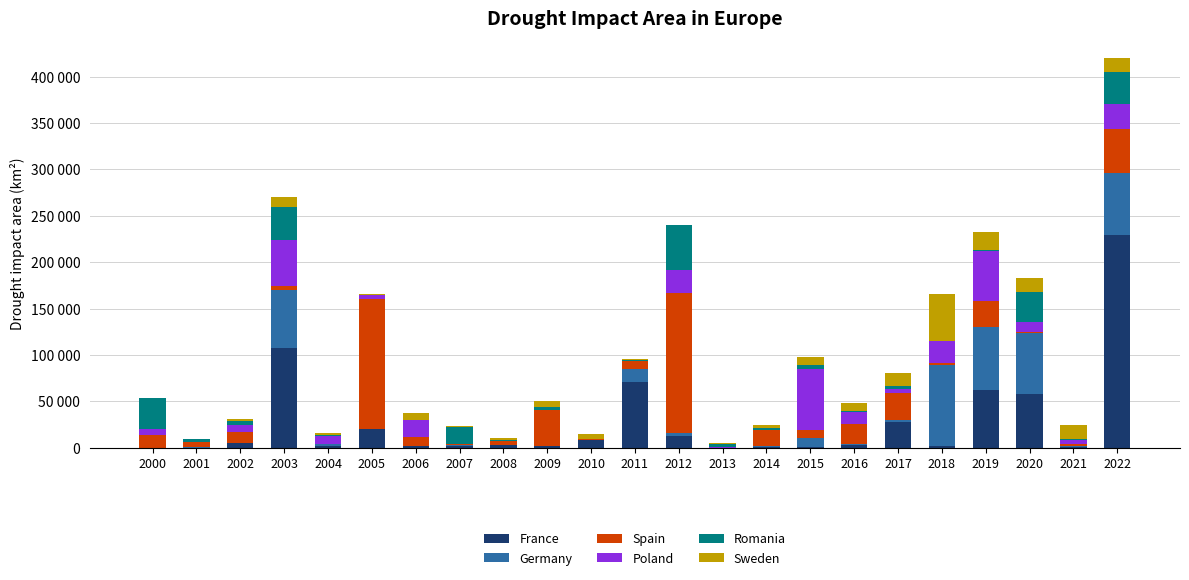

Are the bars grouped side by side (vs. stacked)?

No